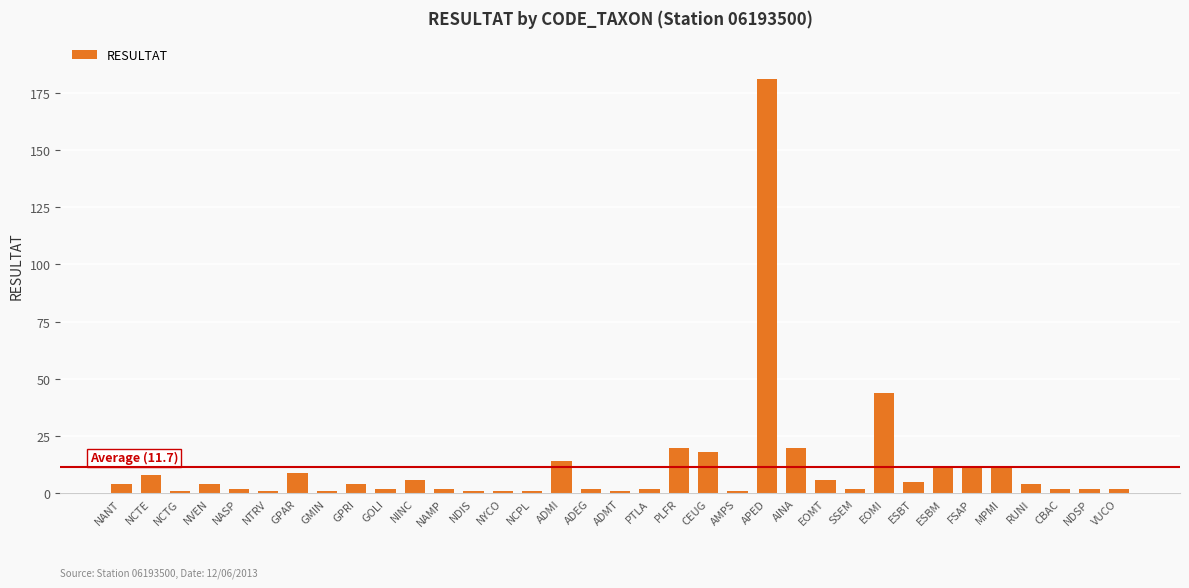

True or false: the data shows 25 at EOMI.

False